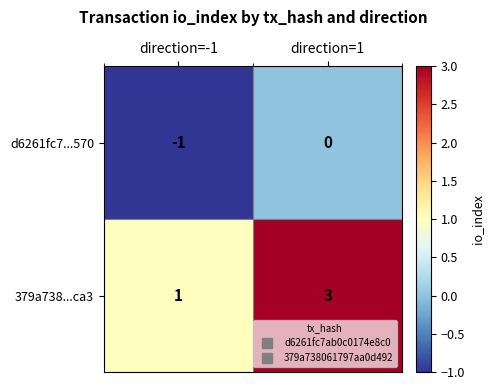

What is the maximum value shown in the chart?

3